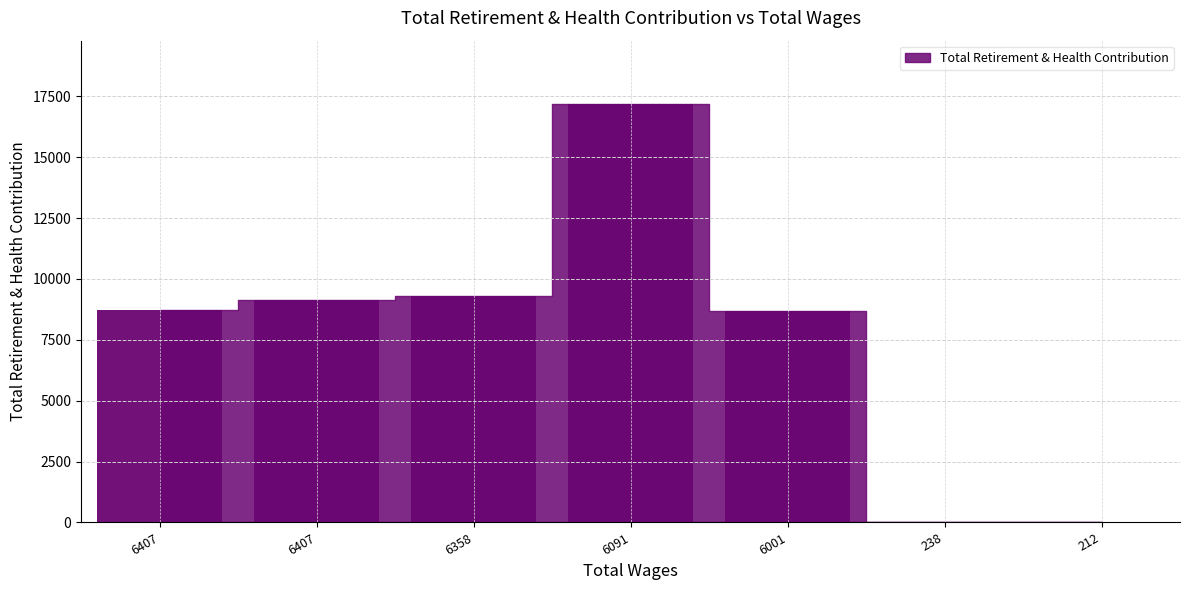

How many categories are shown in the chart?

7